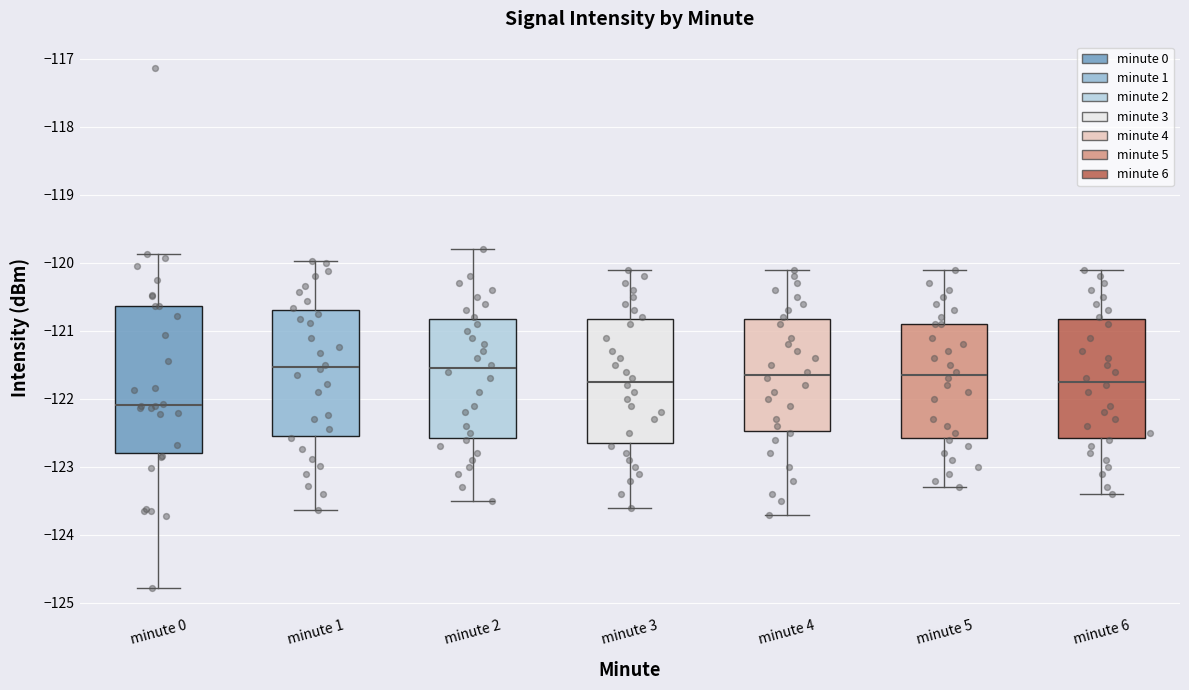

Reading left to right, read every box against the y-axis: the position of its median line, the range the box covers, and the ends of its whiskers. The values are not printed on the chart, so give them approximately, as read against the axis.

minute 0: median -122.1, box -122.8 to -120.6, whiskers -124.8 to -119.9
minute 1: median -121.5, box -122.5 to -120.7, whiskers -123.6 to -120.0
minute 2: median -121.5, box -122.6 to -120.8, whiskers -123.5 to -119.8
minute 3: median -121.7, box -122.6 to -120.8, whiskers -123.6 to -120.1
minute 4: median -121.6, box -122.5 to -120.8, whiskers -123.7 to -120.1
minute 5: median -121.6, box -122.6 to -120.9, whiskers -123.3 to -120.1
minute 6: median -121.7, box -122.6 to -120.8, whiskers -123.4 to -120.1